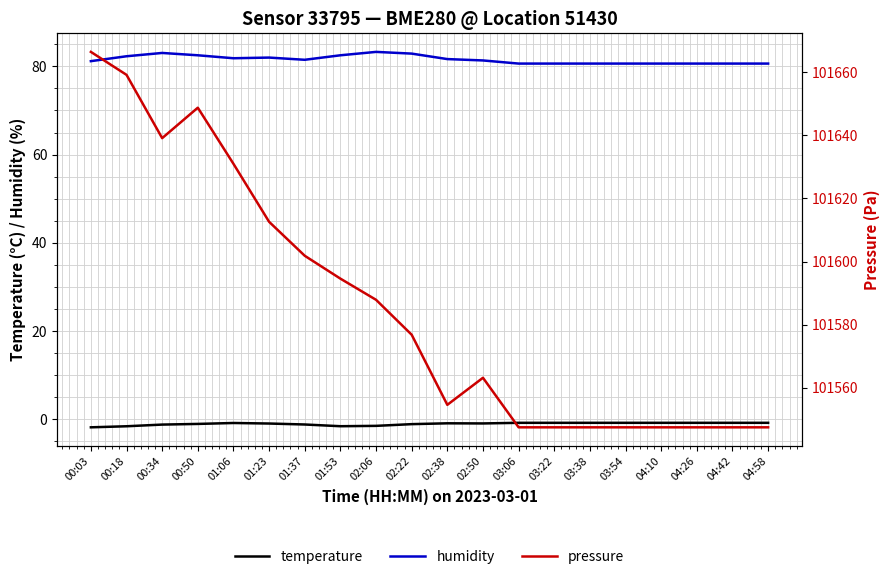

What is the minimum value for temperature?

-1.9